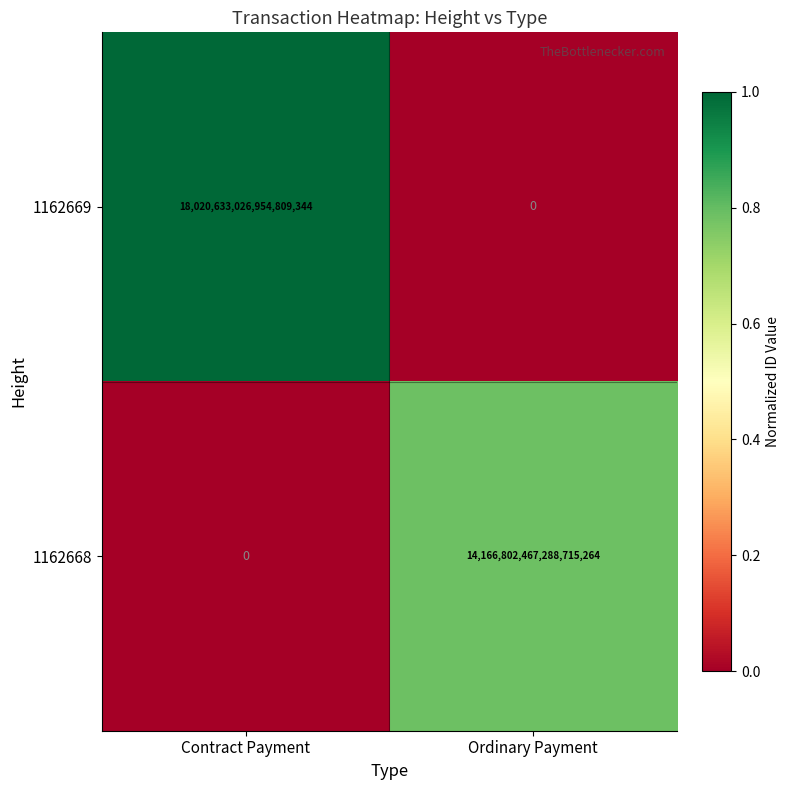

Where is 1162669 nearest to the value 9010316513477404672?

Contract Payment